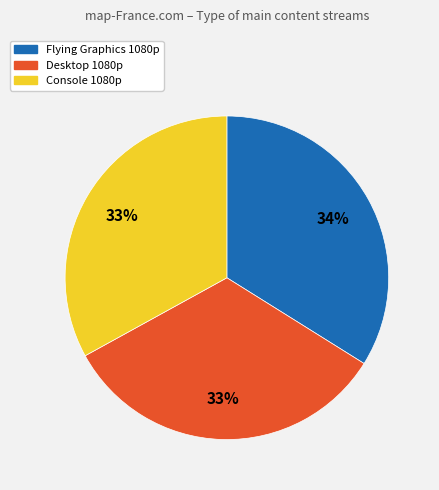

Is there any slice that represents more than half of the pie?

No